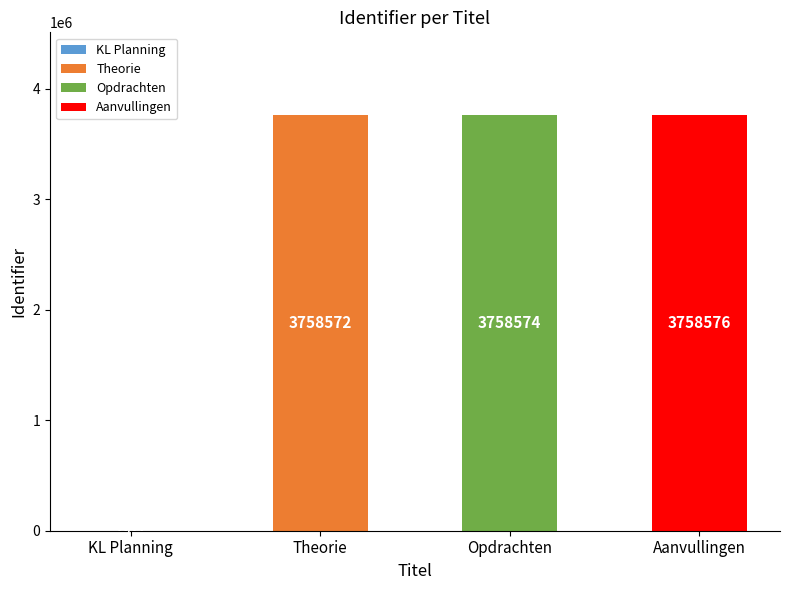

What is the greatest value displayed?

3758576